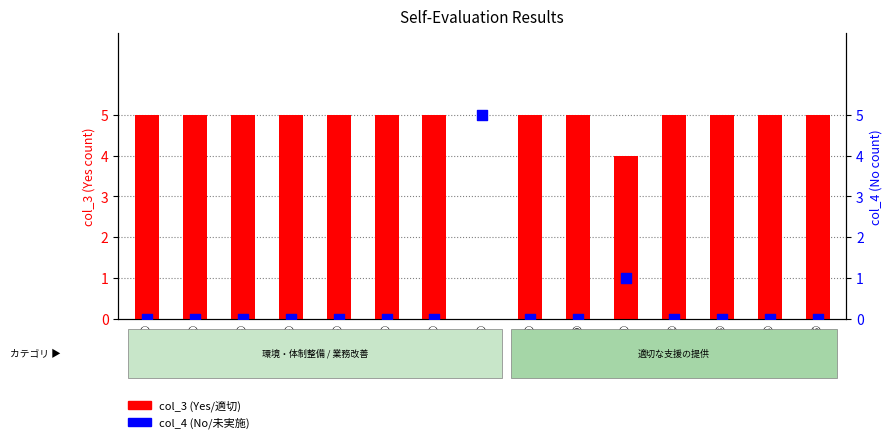

Which series has the largest total across all categories?

col_3 (Yes/適切)